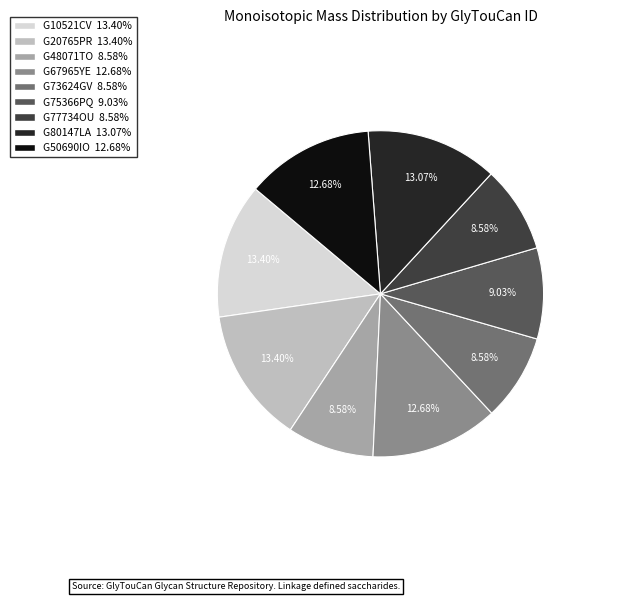

What is the ratio of the value at G48071TO to the value at G77734OU?

1.0